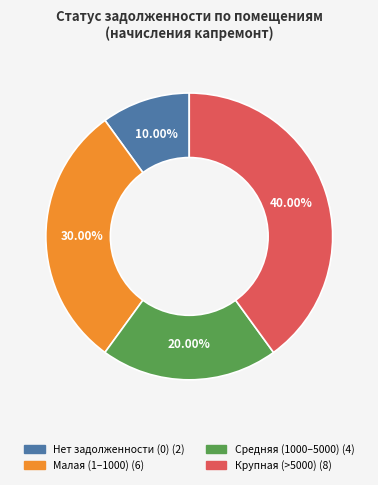

How many segments does this pie chart have?

4